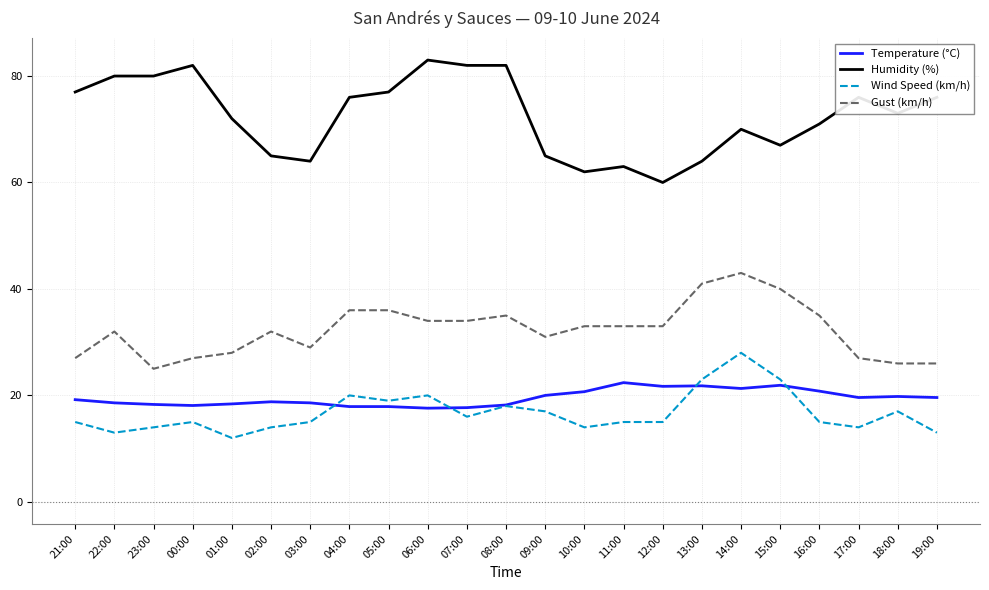

At 02:00, list the series in order from smallest to largest.

Wind Speed (km/h), Temperature (°C), Gust (km/h), Humidity (%)